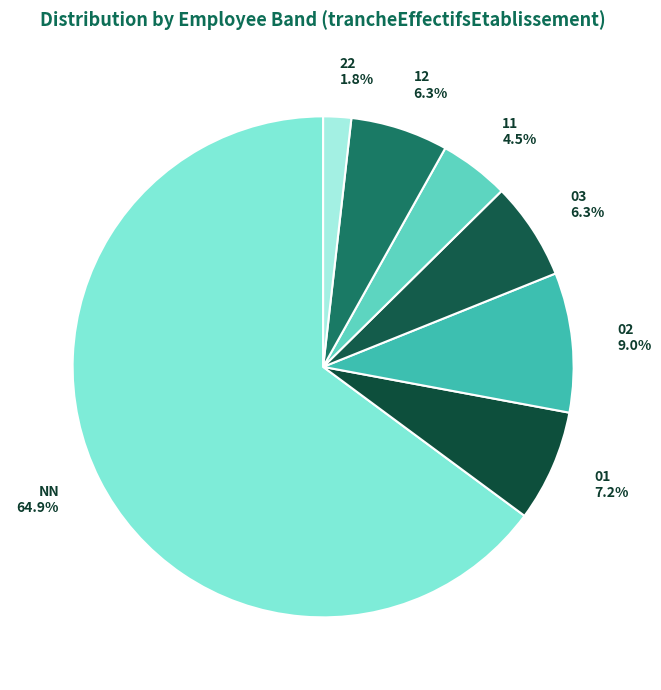

Does any single category account for the majority?

Yes